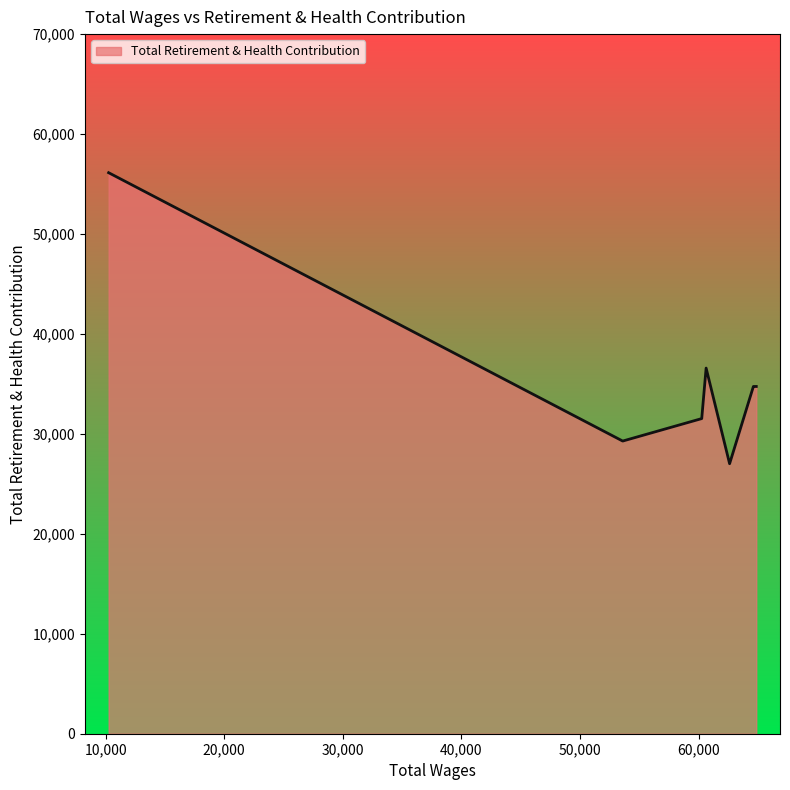

What is the greatest value displayed?

56133